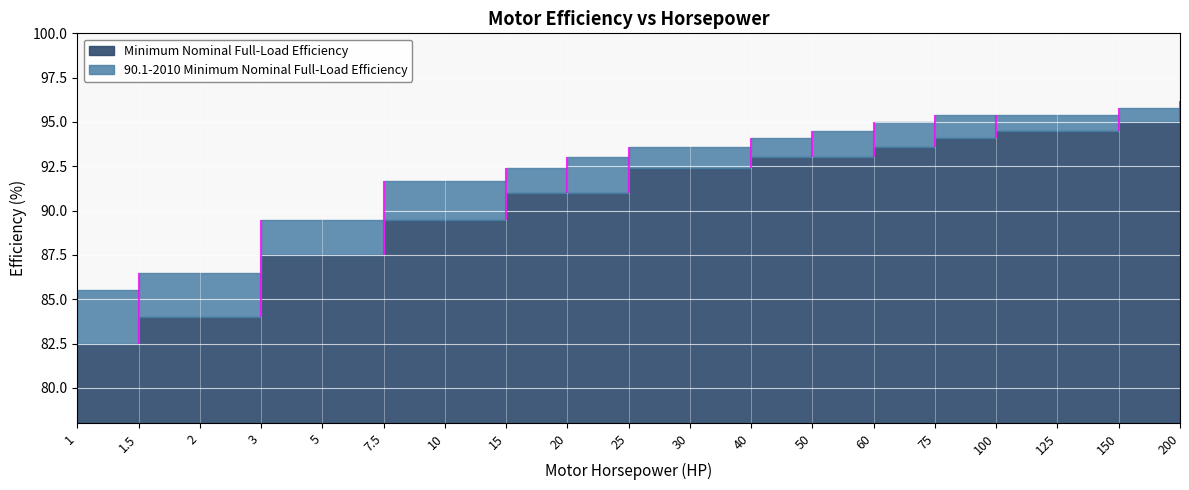

Reading left to right, extract all data points from this chart.

Minimum Nominal Full-Load Efficiency: 1=82.5	1.5=84.0	2=84.0	3=87.5	5=87.5	7.5=89.5	10=89.5	15=91.0	20=91.0	25=92.4	30=92.4	40=93.0	50=93.0	60=93.6	75=94.1	100=94.5	125=94.5	150=95.0	200=95.0
90.1-2010 Minimum Nominal Full-Load Efficiency: 1=85.5	1.5=86.5	2=86.5	3=89.5	5=89.5	7.5=91.7	10=91.7	15=92.4	20=93.0	25=93.6	30=93.6	40=94.1	50=94.5	60=95.0	75=95.4	100=95.4	125=95.4	150=95.8	200=96.2